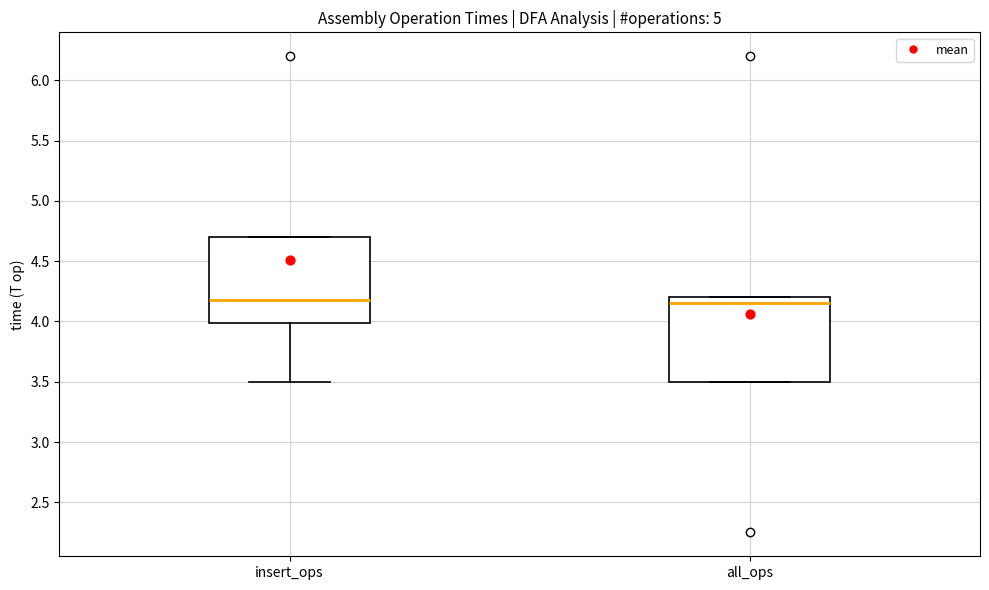

Where does the median line of the box for insert_ops sit on the y-axis? The values are not printed on the chart, so give them approximately, as read against the axis.

4.20